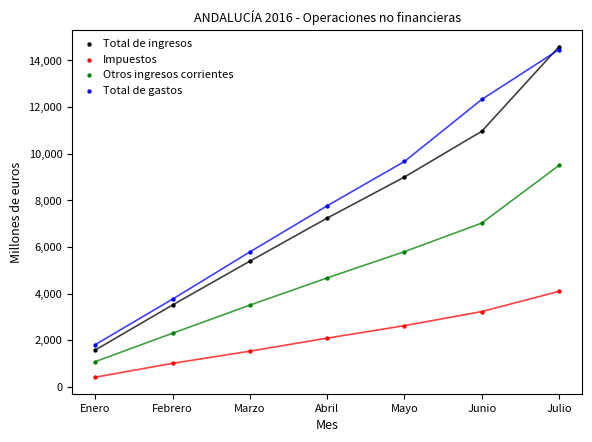

What are all the series names shown in the legend?

Total de ingresos, Impuestos, Otros ingresos corrientes, Total de gastos